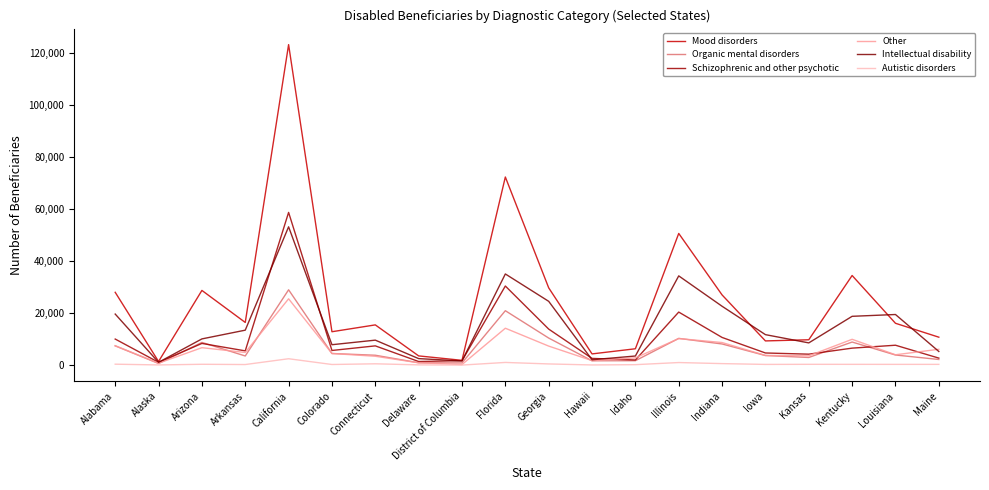

True or false: Autistic disorders and Schizophrenic and other psychotic cross at least once.

False